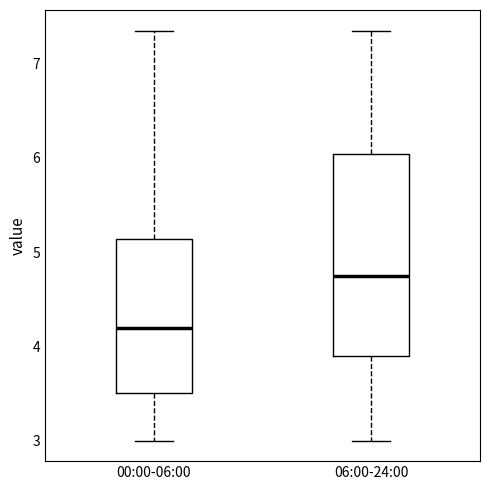

Where does the upper whisker of the box for 06:00-24:00 end on the y-axis? The values are not printed on the chart, so give them approximately, as read against the axis.

7.4